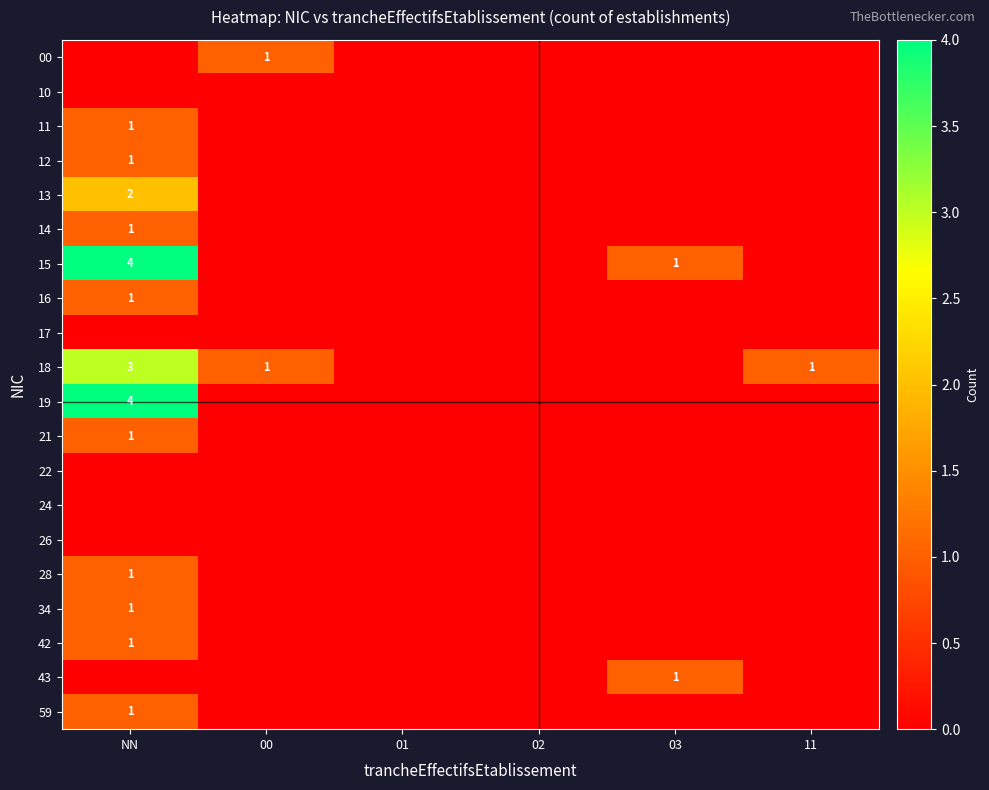

True or false: 43 has a value of 0 at 03.

False